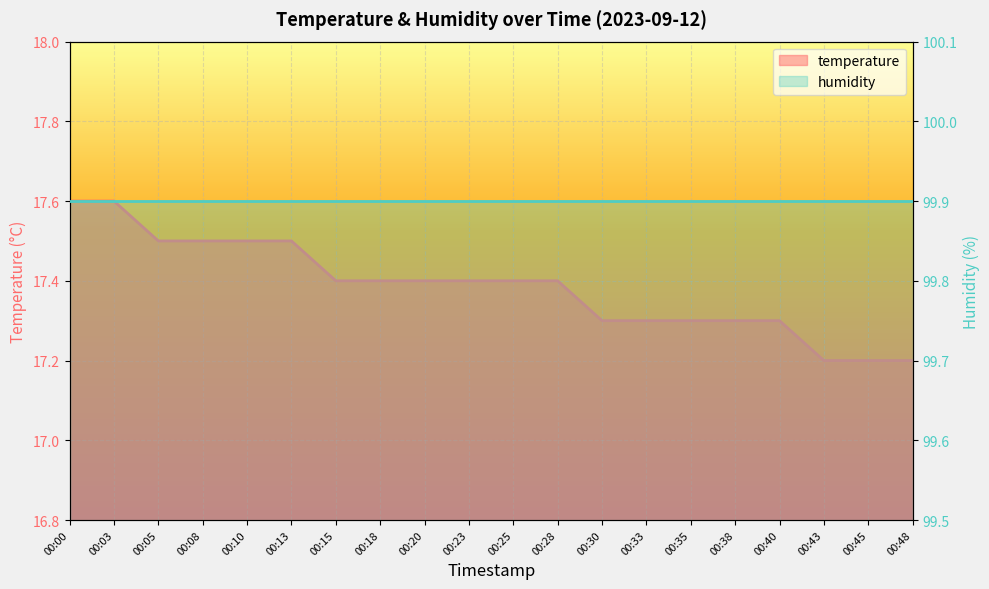

Reading left to right, extract all data points from this chart.

00:00=17.6	00:03=17.6	00:05=17.5	00:08=17.5	00:10=17.5	00:13=17.5	00:15=17.4	00:18=17.4	00:20=17.4	00:23=17.4	00:25=17.4	00:28=17.4	00:30=17.3	00:33=17.3	00:35=17.3	00:38=17.3	00:40=17.3	00:43=17.2	00:45=17.2	00:48=17.2